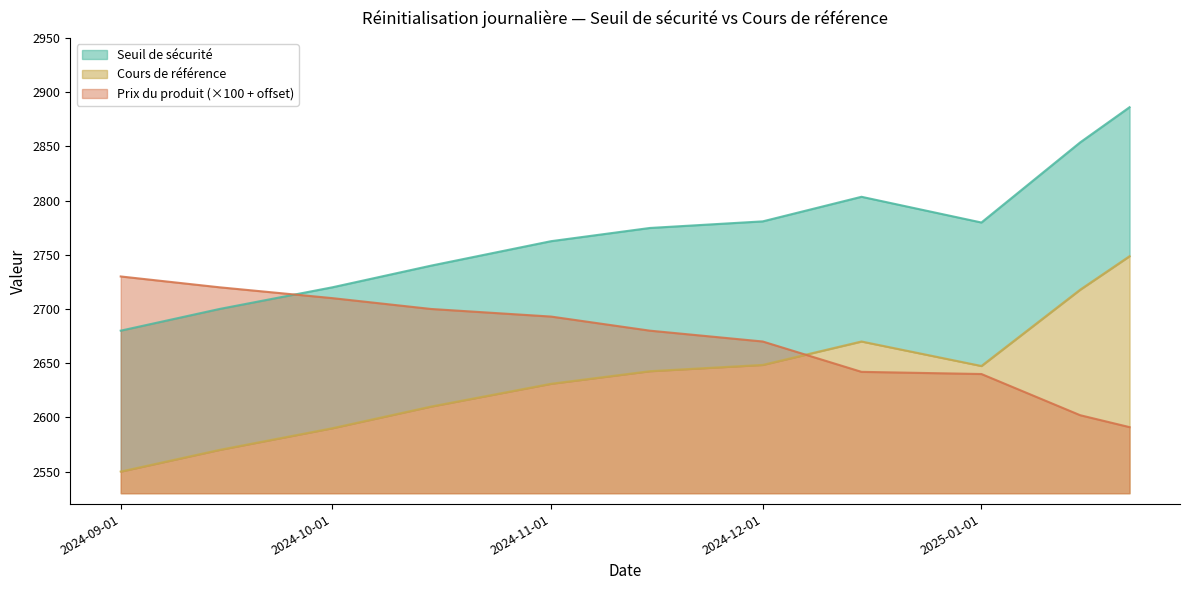

Which has a higher value, 2024-09-15 or 2025-01-22?

2025-01-22